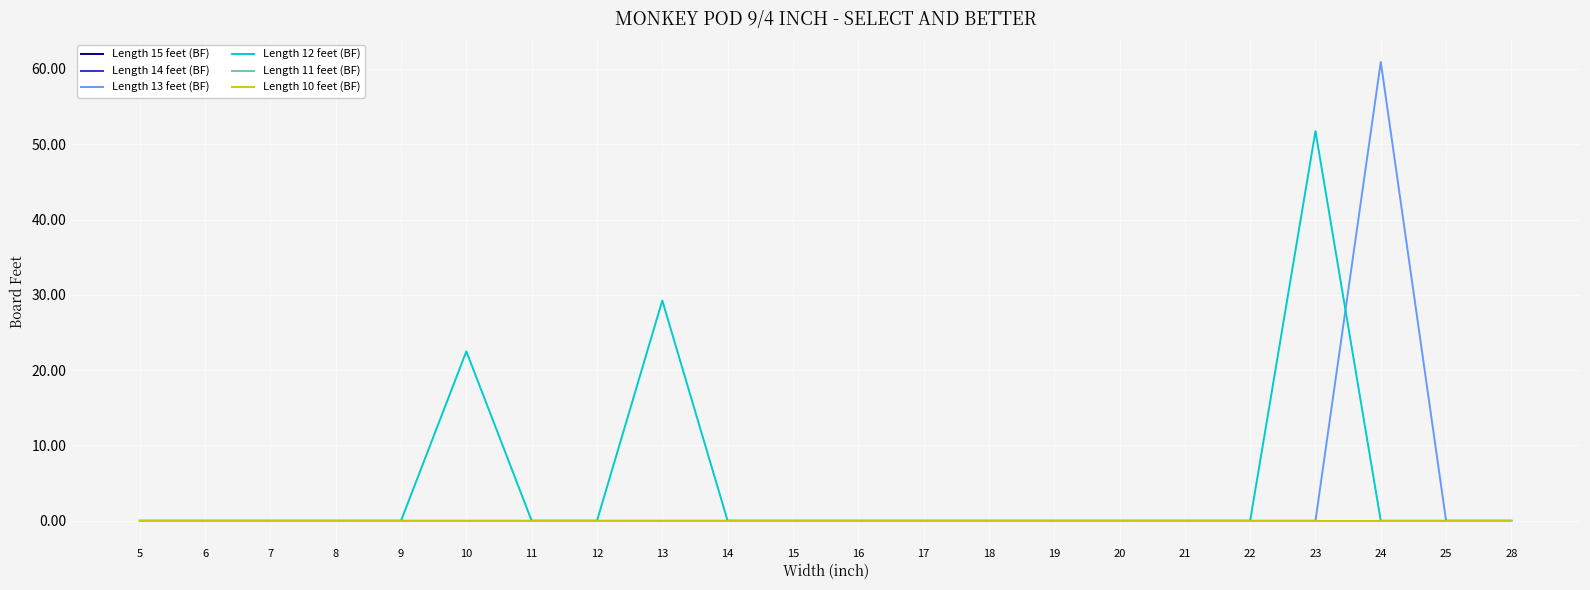

The Length 15 feet (BF) series shows 0.0 at 13. True or false?

True